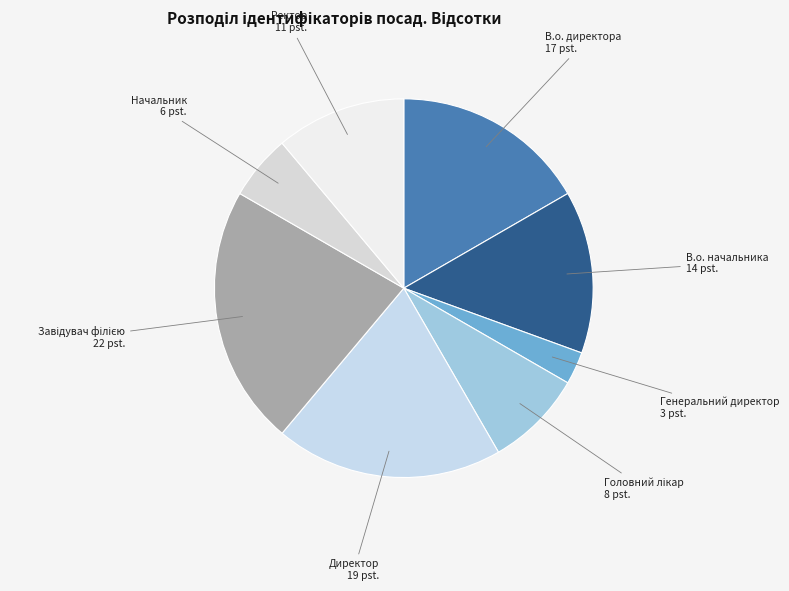

Count the number of slices in the pie.

8